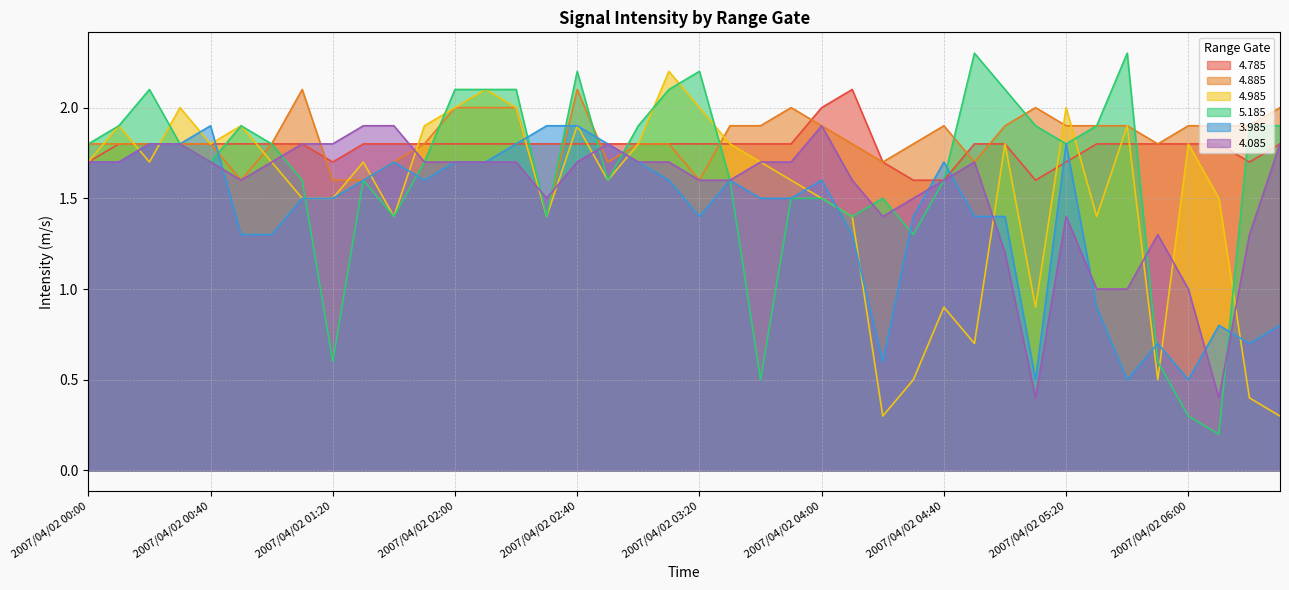

Reading left to right, transcribe all the data shown in this chart.

4.785: 2007/04/02 00:00=1.7	2007/04/02 00:10=1.8	2007/04/02 00:20=1.8	2007/04/02 00:30=1.8	2007/04/02 00:40=1.8	2007/04/02 00:50=1.8	2007/04/02 01:00=1.8	2007/04/02 01:10=1.8	2007/04/02 01:20=1.7	2007/04/02 01:30=1.8	2007/04/02 01:40=1.8	2007/04/02 01:50=1.8	2007/04/02 02:00=1.8	2007/04/02 02:10=1.8	2007/04/02 02:20=1.8	2007/04/02 02:30=1.8	2007/04/02 02:40=1.8	2007/04/02 02:50=1.8	2007/04/02 03:00=1.8	2007/04/02 03:10=1.8	2007/04/02 03:20=1.8	2007/04/02 03:30=1.8	2007/04/02 03:40=1.8	2007/04/02 03:50=1.8	2007/04/02 04:00=2.0	2007/04/02 04:10=2.1	2007/04/02 04:20=1.7	2007/04/02 04:30=1.6	2007/04/02 04:40=1.6	2007/04/02 04:50=1.8	2007/04/02 05:00=1.8	2007/04/02 05:10=1.6	2007/04/02 05:20=1.7	2007/04/02 05:30=1.8	2007/04/02 05:40=1.8	2007/04/02 05:50=1.8	2007/04/02 06:00=1.8	2007/04/02 06:10=1.8	2007/04/02 06:20=1.7	2007/04/02 06:30=1.8
4.885: 2007/04/02 00:00=1.8	2007/04/02 00:10=1.8	2007/04/02 00:20=1.8	2007/04/02 00:30=1.8	2007/04/02 00:40=1.8	2007/04/02 00:50=1.6	2007/04/02 01:00=1.8	2007/04/02 01:10=2.1	2007/04/02 01:20=1.6	2007/04/02 01:30=1.6	2007/04/02 01:40=1.7	2007/04/02 01:50=1.8	2007/04/02 02:00=2.0	2007/04/02 02:10=2.0	2007/04/02 02:20=2.0	2007/04/02 02:30=1.4	2007/04/02 02:40=2.1	2007/04/02 02:50=1.7	2007/04/02 03:00=1.8	2007/04/02 03:10=1.8	2007/04/02 03:20=1.6	2007/04/02 03:30=1.9	2007/04/02 03:40=1.9	2007/04/02 03:50=2.0	2007/04/02 04:00=1.9	2007/04/02 04:10=1.8	2007/04/02 04:20=1.7	2007/04/02 04:30=1.8	2007/04/02 04:40=1.9	2007/04/02 04:50=1.7	2007/04/02 05:00=1.9	2007/04/02 05:10=2.0	2007/04/02 05:20=1.9	2007/04/02 05:30=1.9	2007/04/02 05:40=1.9	2007/04/02 05:50=1.8	2007/04/02 06:00=1.9	2007/04/02 06:10=1.9	2007/04/02 06:20=1.9	2007/04/02 06:30=2.0
4.985: 2007/04/02 00:00=1.7	2007/04/02 00:10=1.9	2007/04/02 00:20=1.7	2007/04/02 00:30=2.0	2007/04/02 00:40=1.8	2007/04/02 00:50=1.9	2007/04/02 01:00=1.7	2007/04/02 01:10=1.5	2007/04/02 01:20=1.5	2007/04/02 01:30=1.7	2007/04/02 01:40=1.4	2007/04/02 01:50=1.9	2007/04/02 02:00=2.0	2007/04/02 02:10=2.1	2007/04/02 02:20=2.0	2007/04/02 02:30=1.4	2007/04/02 02:40=1.9	2007/04/02 02:50=1.6	2007/04/02 03:00=1.8	2007/04/02 03:10=2.2	2007/04/02 03:20=2.0	2007/04/02 03:30=1.8	2007/04/02 03:40=1.7	2007/04/02 03:50=1.6	2007/04/02 04:00=1.5	2007/04/02 04:10=1.4	2007/04/02 04:20=0.3	2007/04/02 04:30=0.5	2007/04/02 04:40=0.9	2007/04/02 04:50=0.7	2007/04/02 05:00=1.8	2007/04/02 05:10=0.9	2007/04/02 05:20=2.0	2007/04/02 05:30=1.4	2007/04/02 05:40=1.9	2007/04/02 05:50=0.5	2007/04/02 06:00=1.8	2007/04/02 06:10=1.5	2007/04/02 06:20=0.4	2007/04/02 06:30=0.3
5.185: 2007/04/02 00:00=1.8	2007/04/02 00:10=1.9	2007/04/02 00:20=2.1	2007/04/02 00:30=1.8	2007/04/02 00:40=1.7	2007/04/02 00:50=1.9	2007/04/02 01:00=1.8	2007/04/02 01:10=1.6	2007/04/02 01:20=0.6	2007/04/02 01:30=1.6	2007/04/02 01:40=1.4	2007/04/02 01:50=1.7	2007/04/02 02:00=2.1	2007/04/02 02:10=2.1	2007/04/02 02:20=2.1	2007/04/02 02:30=1.4	2007/04/02 02:40=2.2	2007/04/02 02:50=1.6	2007/04/02 03:00=1.9	2007/04/02 03:10=2.1	2007/04/02 03:20=2.2	2007/04/02 03:30=1.6	2007/04/02 03:40=0.5	2007/04/02 03:50=1.5	2007/04/02 04:00=1.5	2007/04/02 04:10=1.4	2007/04/02 04:20=1.5	2007/04/02 04:30=1.3	2007/04/02 04:40=1.6	2007/04/02 04:50=2.3	2007/04/02 05:00=2.1	2007/04/02 05:10=1.9	2007/04/02 05:20=1.8	2007/04/02 05:30=1.9	2007/04/02 05:40=2.3	2007/04/02 05:50=0.6	2007/04/02 06:00=0.3	2007/04/02 06:10=0.2	2007/04/02 06:20=1.9	2007/04/02 06:30=1.9
3.985: 2007/04/02 00:00=1.7	2007/04/02 00:10=1.7	2007/04/02 00:20=1.8	2007/04/02 00:30=1.8	2007/04/02 00:40=1.9	2007/04/02 00:50=1.3	2007/04/02 01:00=1.3	2007/04/02 01:10=1.5	2007/04/02 01:20=1.5	2007/04/02 01:30=1.6	2007/04/02 01:40=1.7	2007/04/02 01:50=1.6	2007/04/02 02:00=1.7	2007/04/02 02:10=1.7	2007/04/02 02:20=1.8	2007/04/02 02:30=1.9	2007/04/02 02:40=1.9	2007/04/02 02:50=1.8	2007/04/02 03:00=1.7	2007/04/02 03:10=1.6	2007/04/02 03:20=1.4	2007/04/02 03:30=1.6	2007/04/02 03:40=1.5	2007/04/02 03:50=1.5	2007/04/02 04:00=1.6	2007/04/02 04:10=1.3	2007/04/02 04:20=0.6	2007/04/02 04:30=1.4	2007/04/02 04:40=1.7	2007/04/02 04:50=1.4	2007/04/02 05:00=1.4	2007/04/02 05:10=0.5	2007/04/02 05:20=1.8	2007/04/02 05:30=0.9	2007/04/02 05:40=0.5	2007/04/02 05:50=0.7	2007/04/02 06:00=0.5	2007/04/02 06:10=0.8	2007/04/02 06:20=0.7	2007/04/02 06:30=0.8
4.085: 2007/04/02 00:00=1.7	2007/04/02 00:10=1.7	2007/04/02 00:20=1.8	2007/04/02 00:30=1.8	2007/04/02 00:40=1.7	2007/04/02 00:50=1.6	2007/04/02 01:00=1.7	2007/04/02 01:10=1.8	2007/04/02 01:20=1.8	2007/04/02 01:30=1.9	2007/04/02 01:40=1.9	2007/04/02 01:50=1.7	2007/04/02 02:00=1.7	2007/04/02 02:10=1.7	2007/04/02 02:20=1.7	2007/04/02 02:30=1.5	2007/04/02 02:40=1.7	2007/04/02 02:50=1.8	2007/04/02 03:00=1.7	2007/04/02 03:10=1.7	2007/04/02 03:20=1.6	2007/04/02 03:30=1.6	2007/04/02 03:40=1.7	2007/04/02 03:50=1.7	2007/04/02 04:00=1.9	2007/04/02 04:10=1.6	2007/04/02 04:20=1.4	2007/04/02 04:30=1.5	2007/04/02 04:40=1.6	2007/04/02 04:50=1.7	2007/04/02 05:00=1.2	2007/04/02 05:10=0.4	2007/04/02 05:20=1.4	2007/04/02 05:30=1.0	2007/04/02 05:40=1.0	2007/04/02 05:50=1.3	2007/04/02 06:00=1.0	2007/04/02 06:10=0.4	2007/04/02 06:20=1.3	2007/04/02 06:30=1.8